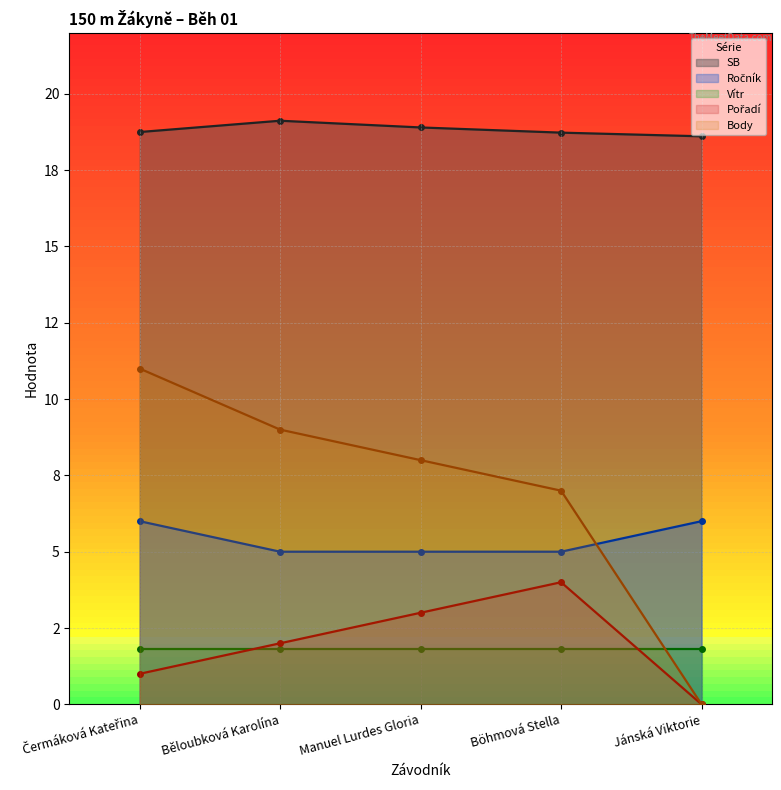

Count the number of categories in the chart.

5